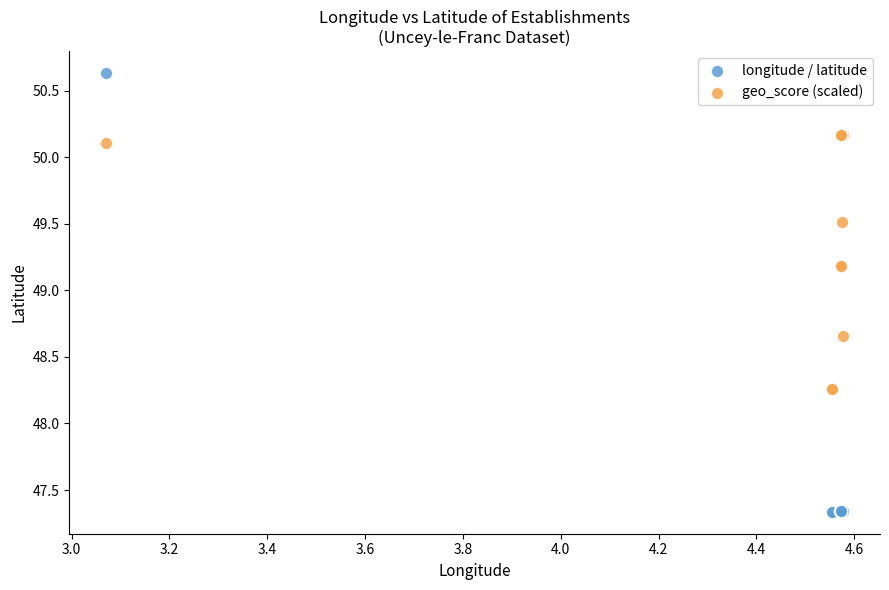

What is the X range (max minus min) for the scatter plot?

1.5